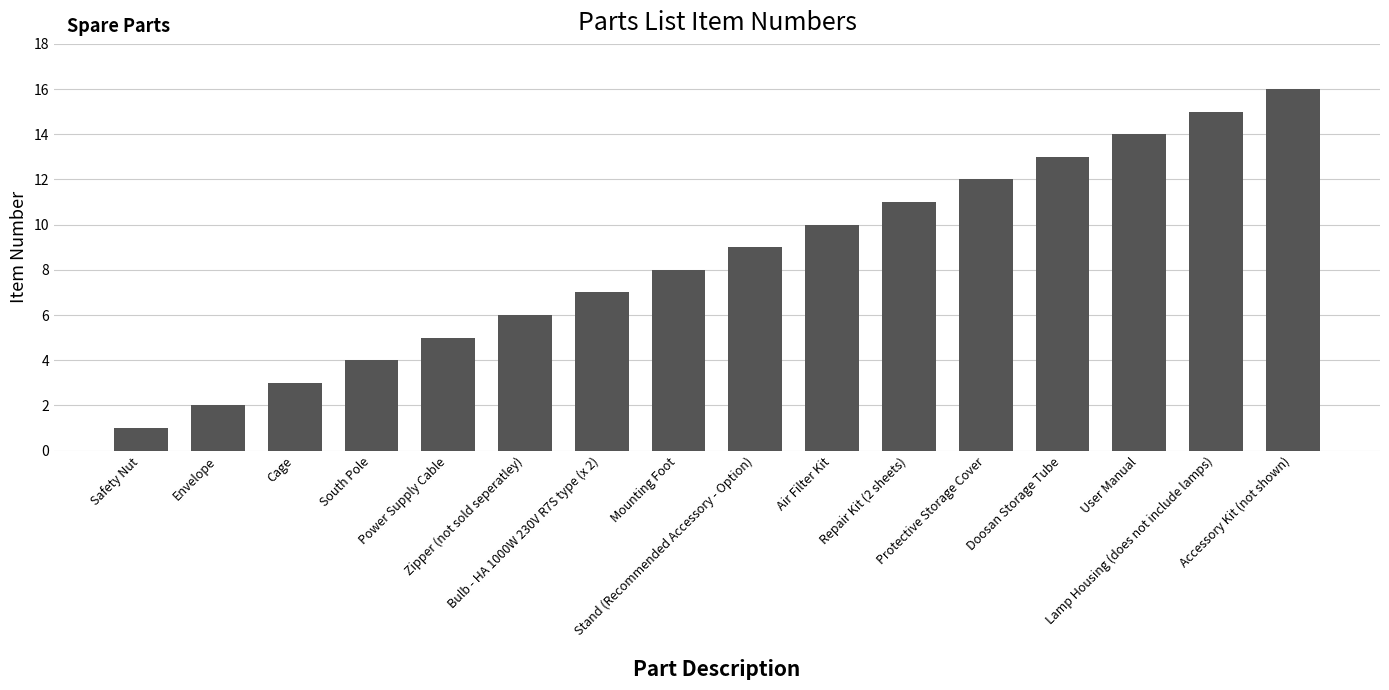

Rank the categories by value from lowest to highest.

Safety Nut, Envelope, Cage, South Pole, Power Supply Cable, Zipper (not sold seperatley), Bulb - HA 1000W 230V R7S type (x 2), Mounting Foot, Stand (Recommended Accessory - Option), Air Filter Kit, Repair Kit (2 sheets), Protective Storage Cover, Doosan Storage Tube, User Manual, Lamp Housing (does not include lamps), Accessory Kit (not shown)